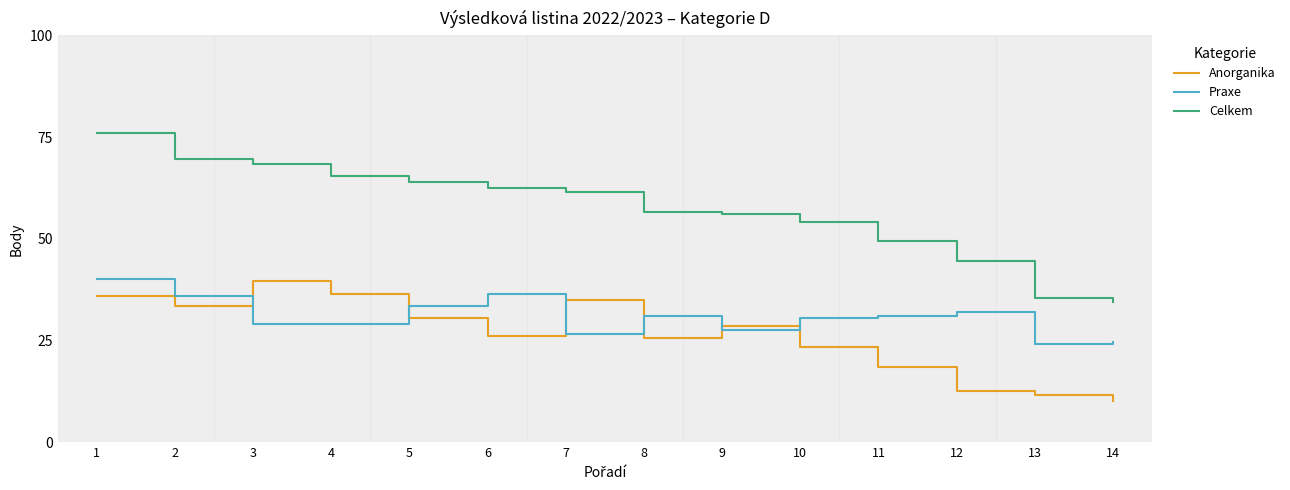

At 14, list the series in order from smallest to largest.

Anorganika, Praxe, Celkem